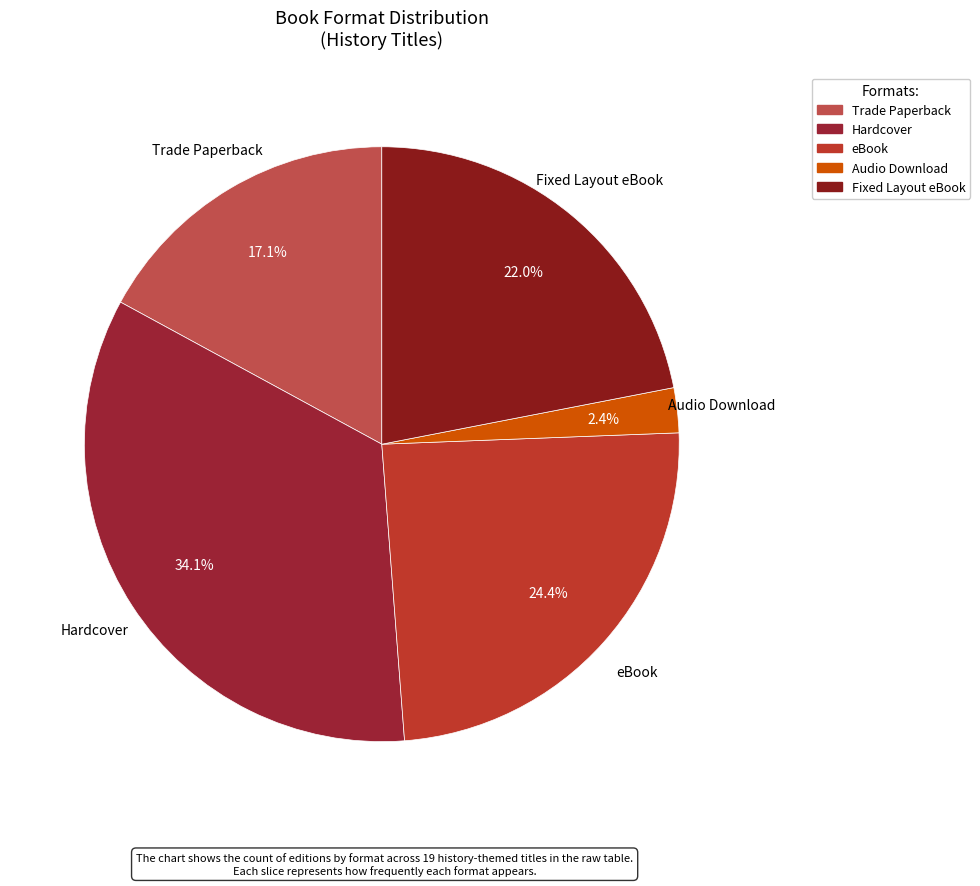

Does any single category account for the majority?

No